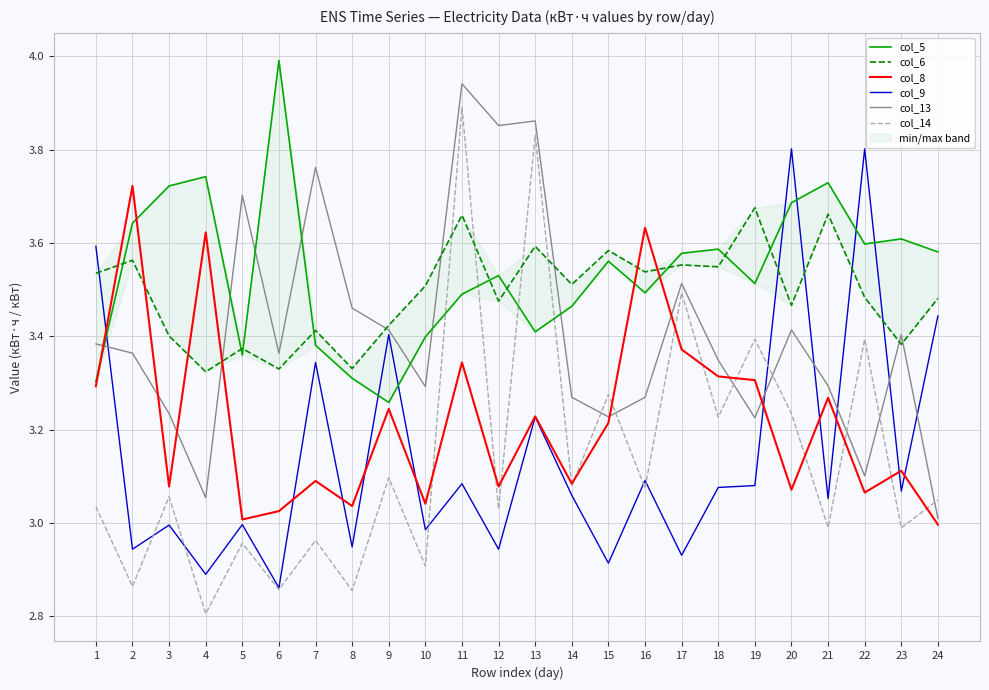

Rank the categories by col_9 value from lowest to highest.

6, 4, 15, 17, 2, 12, 8, 10, 3, 5, 21, 14, 23, 18, 19, 11, 16, 13, 7, 9, 24, 1, 22, 20